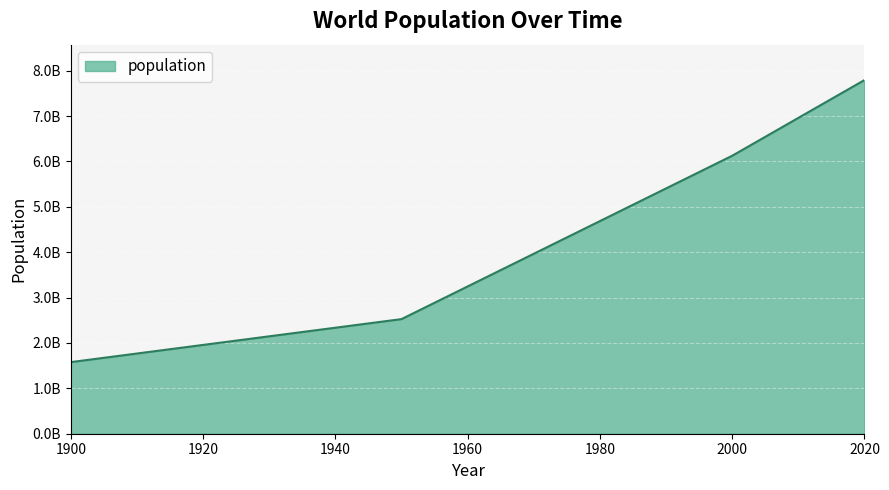

What is the sum of all values?

18026482000